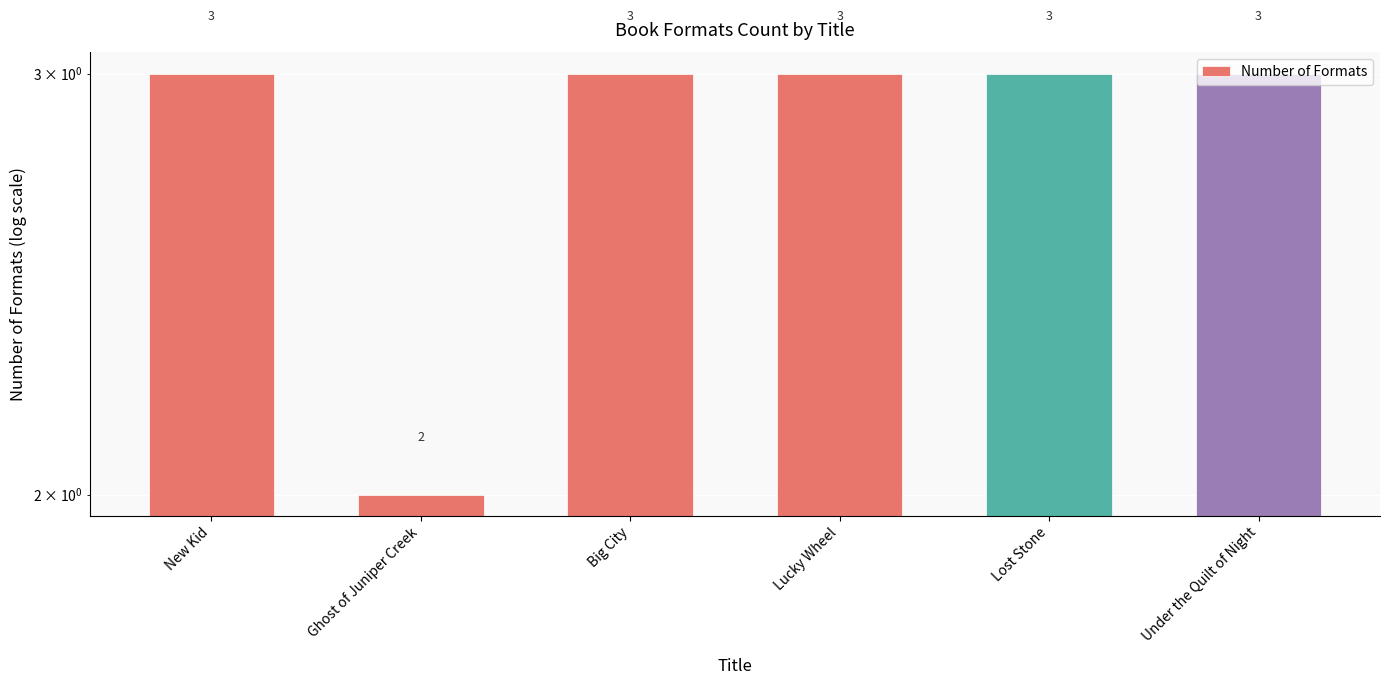

How many data points does each series have?

6